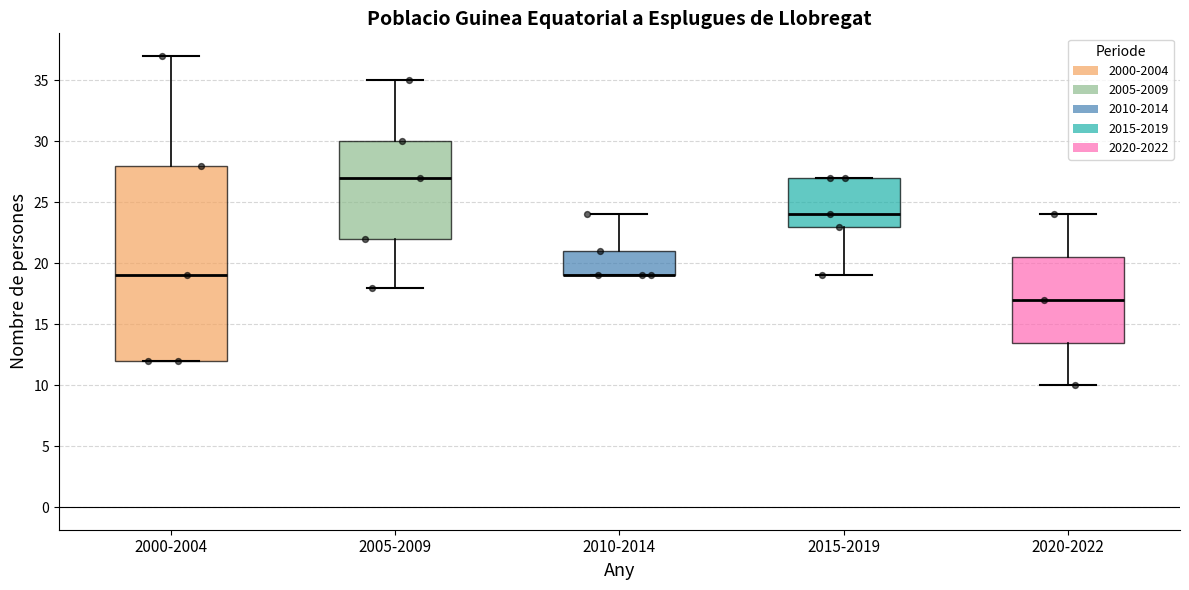

Where is the lower edge of the box for 2020-2022 on the y-axis? The values are not printed on the chart, so give them approximately, as read against the axis.

13.5